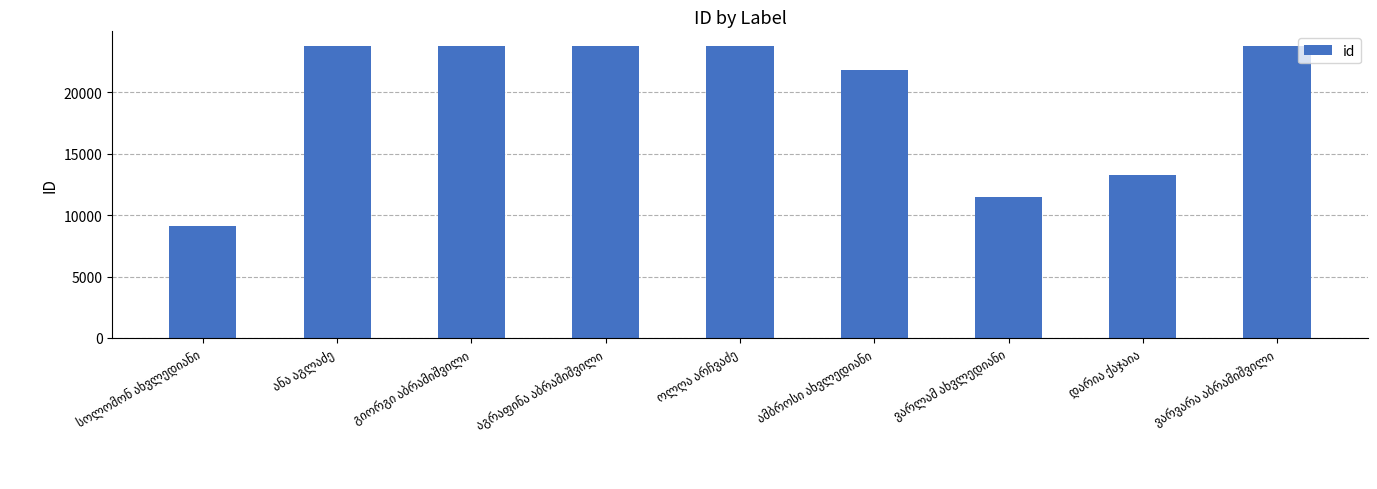

What is the value of the 5th bar from the left?

23766